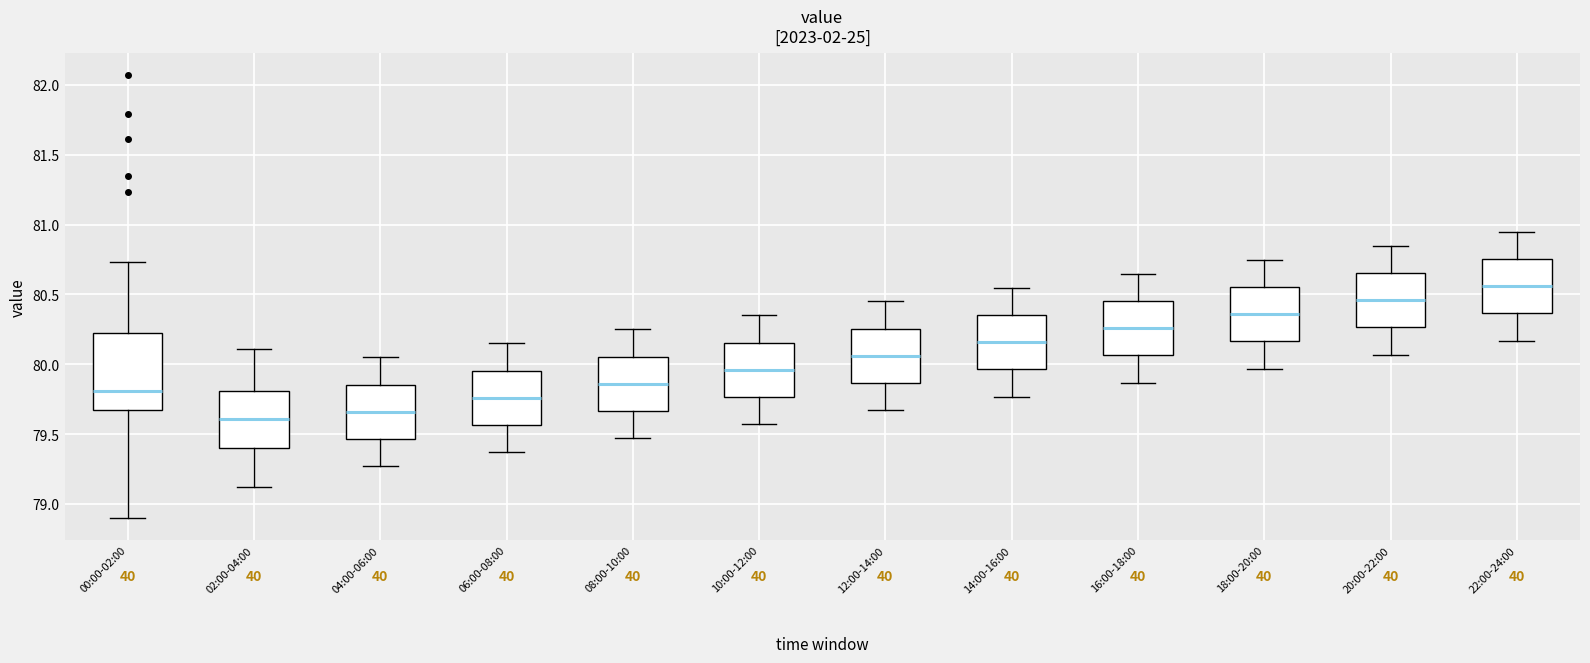

Where does the median line of the box for 22:00-24:00 sit on the y-axis? The values are not printed on the chart, so give them approximately, as read against the axis.

80.55